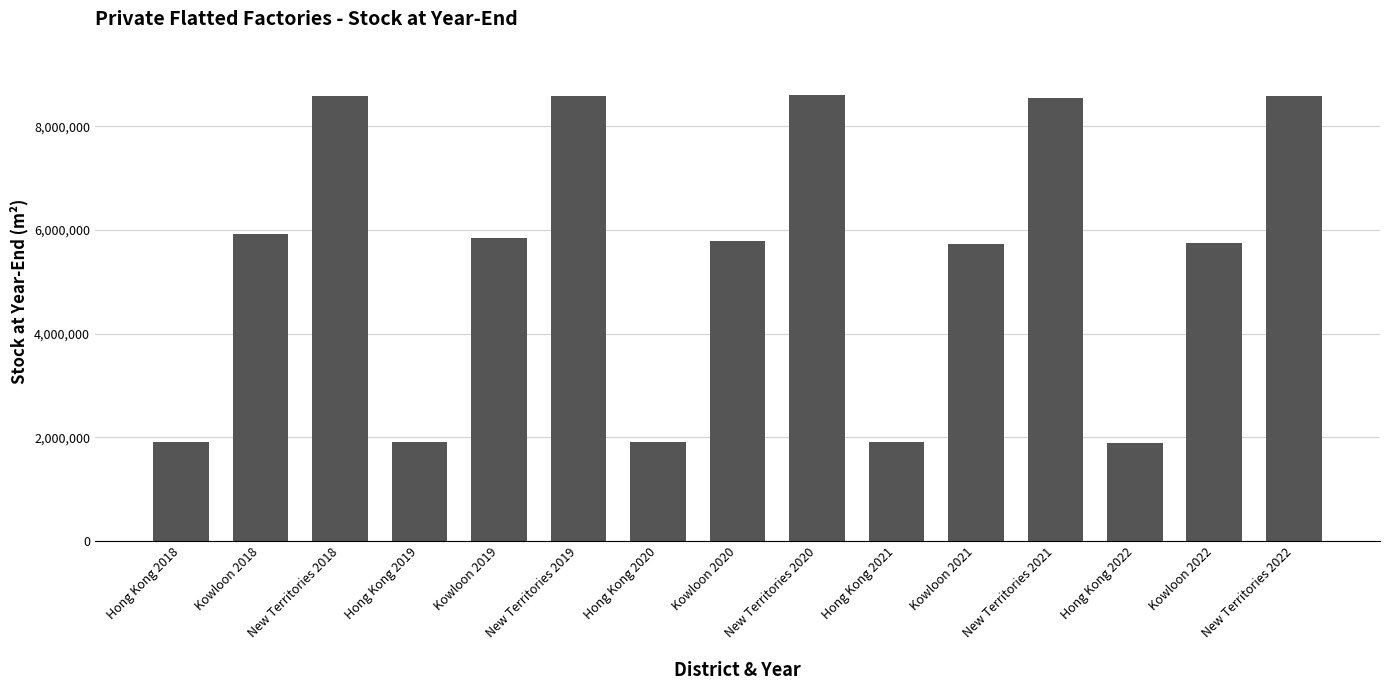

What is the change in value from Hong Kong 2018 to New Territories 2020?

+6691200